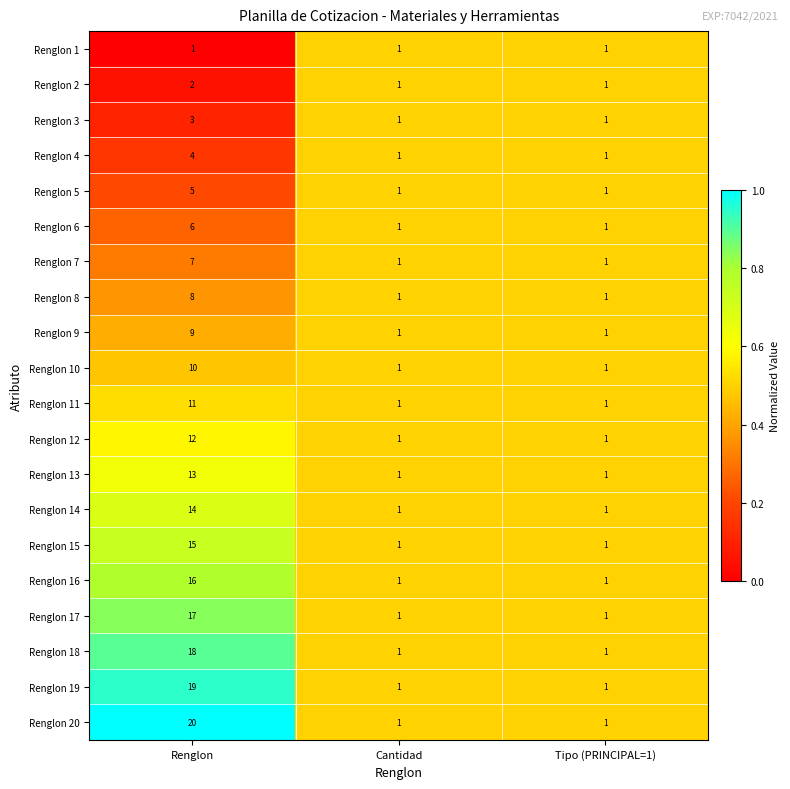

Rank the series by their maximum value, from lowest to highest.

Renglon 1, Renglon 2, Renglon 3, Renglon 4, Renglon 5, Renglon 6, Renglon 7, Renglon 8, Renglon 9, Renglon 10, Renglon 11, Renglon 12, Renglon 13, Renglon 14, Renglon 15, Renglon 16, Renglon 17, Renglon 18, Renglon 19, Renglon 20